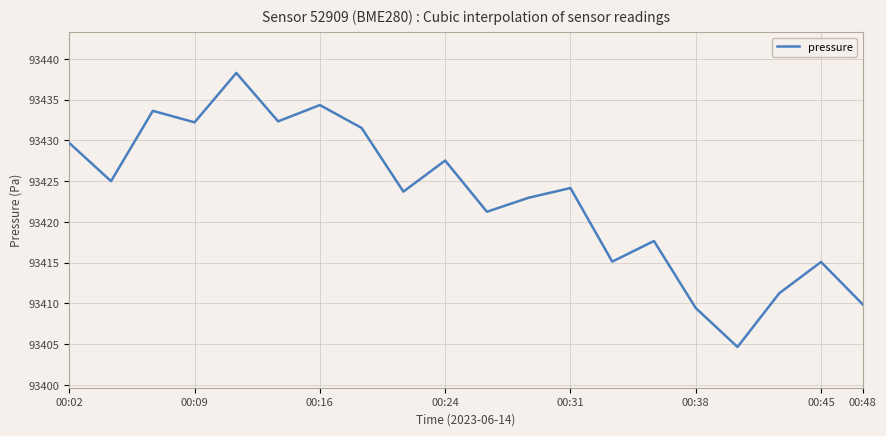

Count the number of data series in this chart.

1